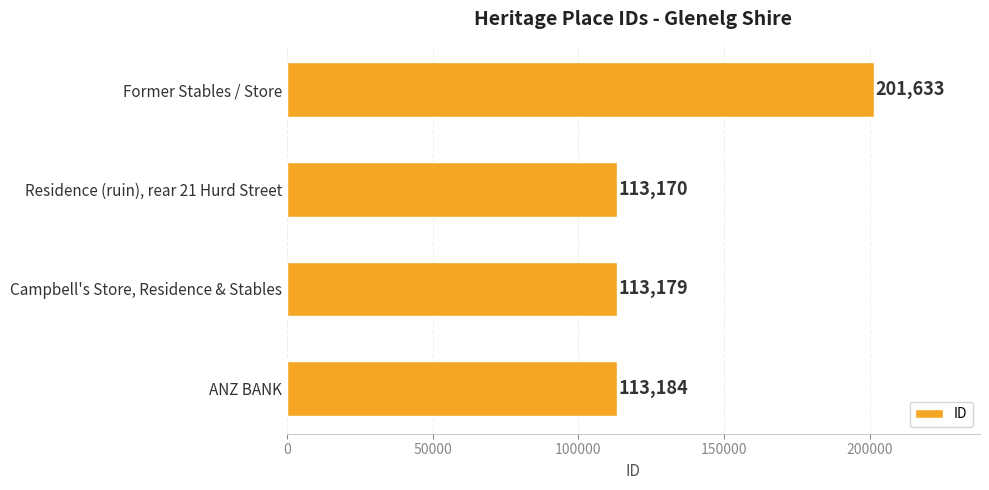

List the labels in order of value, largest first.

Former Stables / Store, ANZ BANK, Campbell's Store, Residence & Stables, Residence (ruin), rear 21 Hurd Street